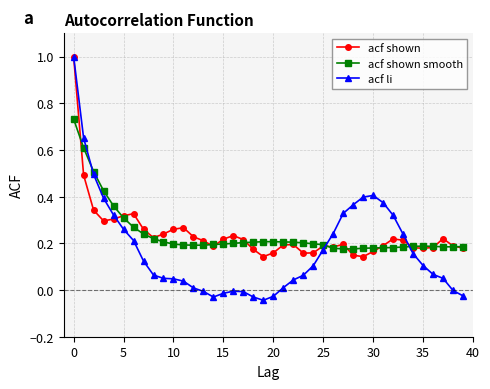

At how many categories does at least one series exceed 0?

40